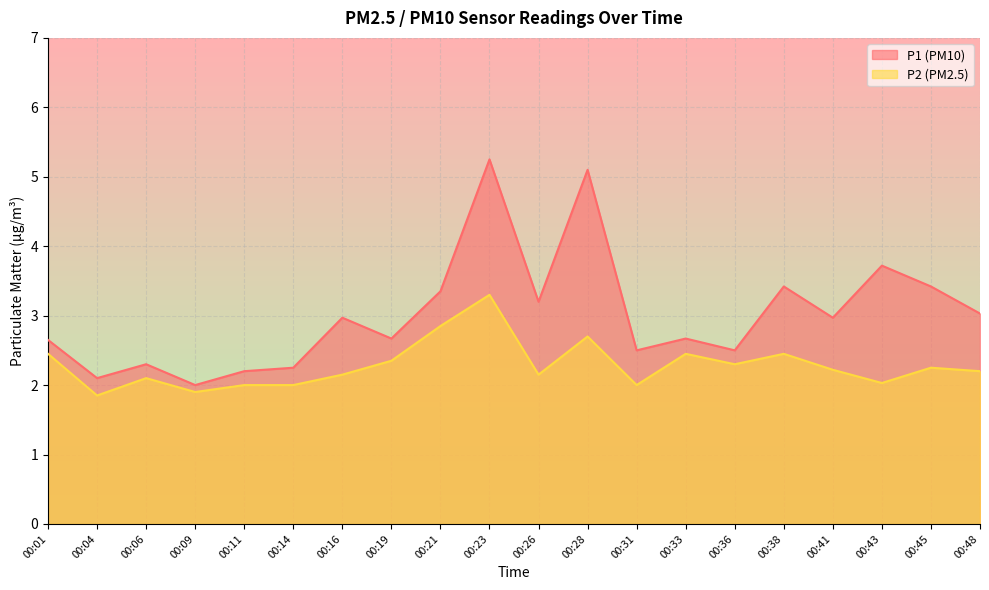

What is the sum of the P2 values at 00:43 and 00:11?

4.0